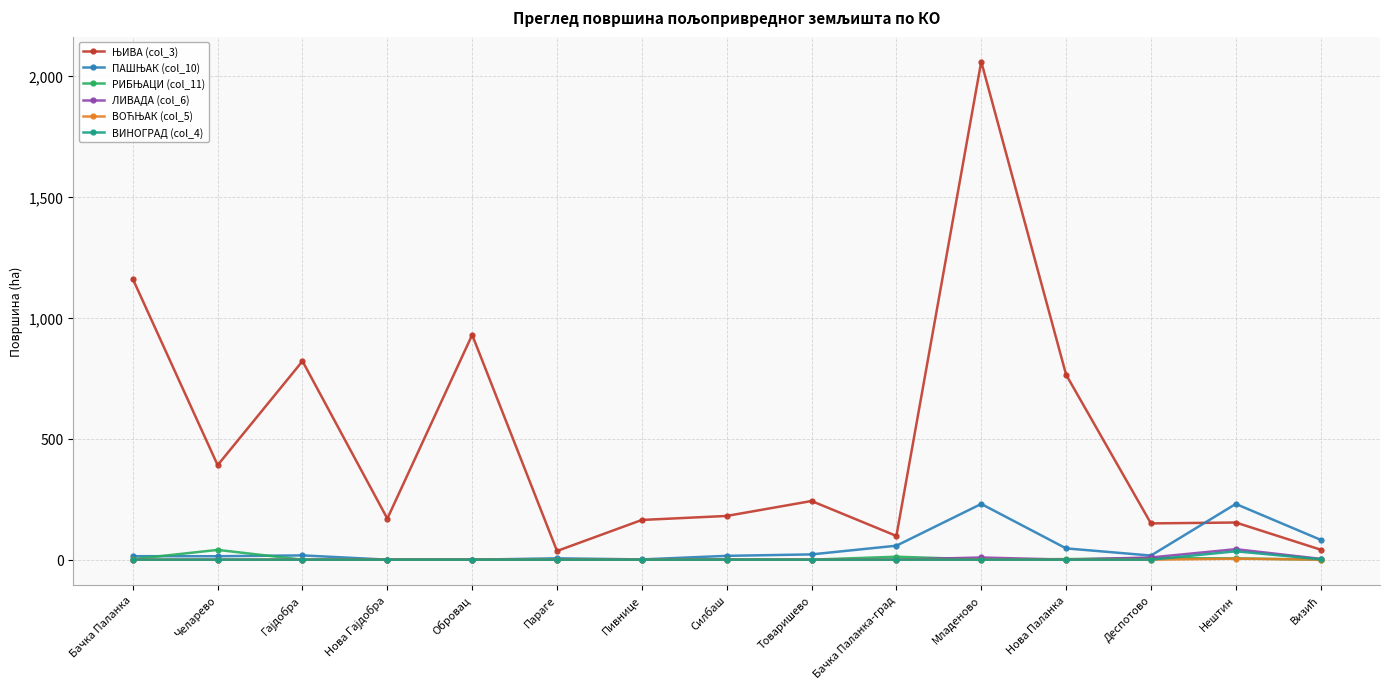

What is the difference between the highest and lowest values at Силбаш?

180.8